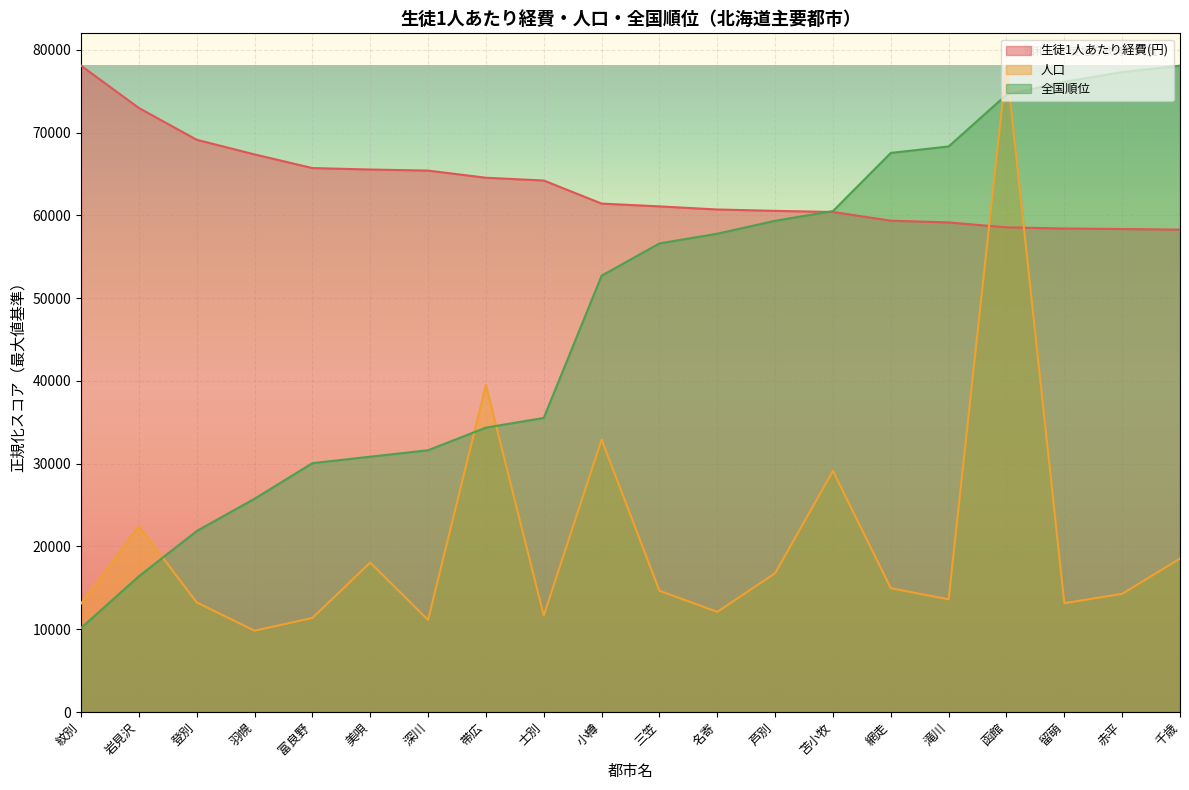

What is the label of the 10th point from the left?

小樽